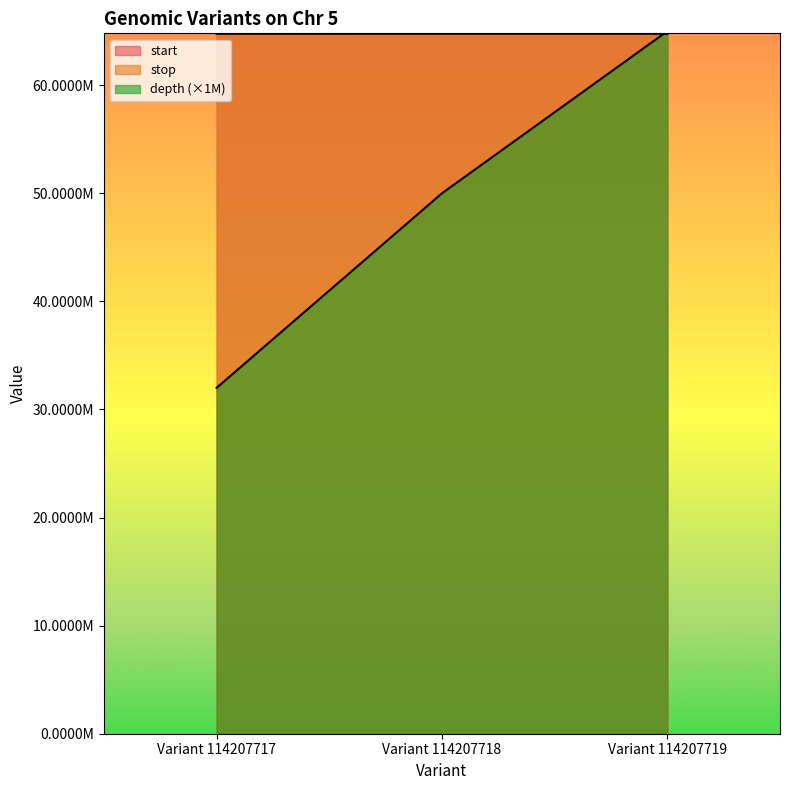

What are all the series names shown in the legend?

start, stop, depth